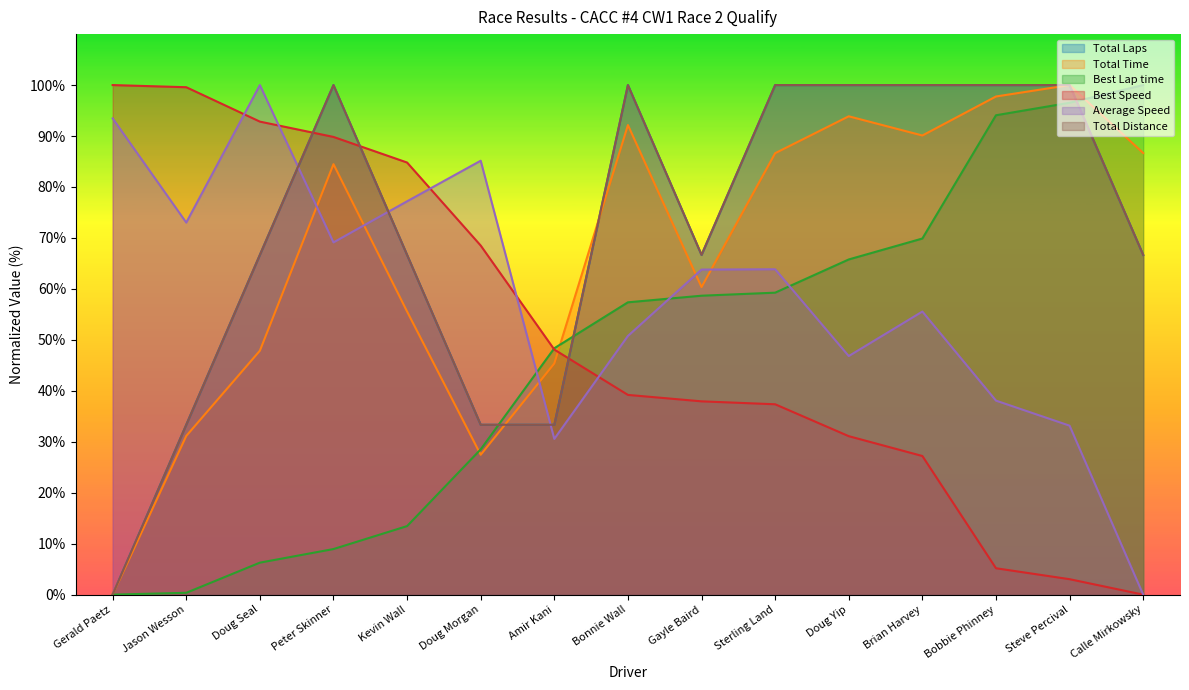

Rank the series by their maximum value, from lowest to highest.

Total Laps, Total Time, Best Lap time, Best Speed, Average Speed, Total Distance